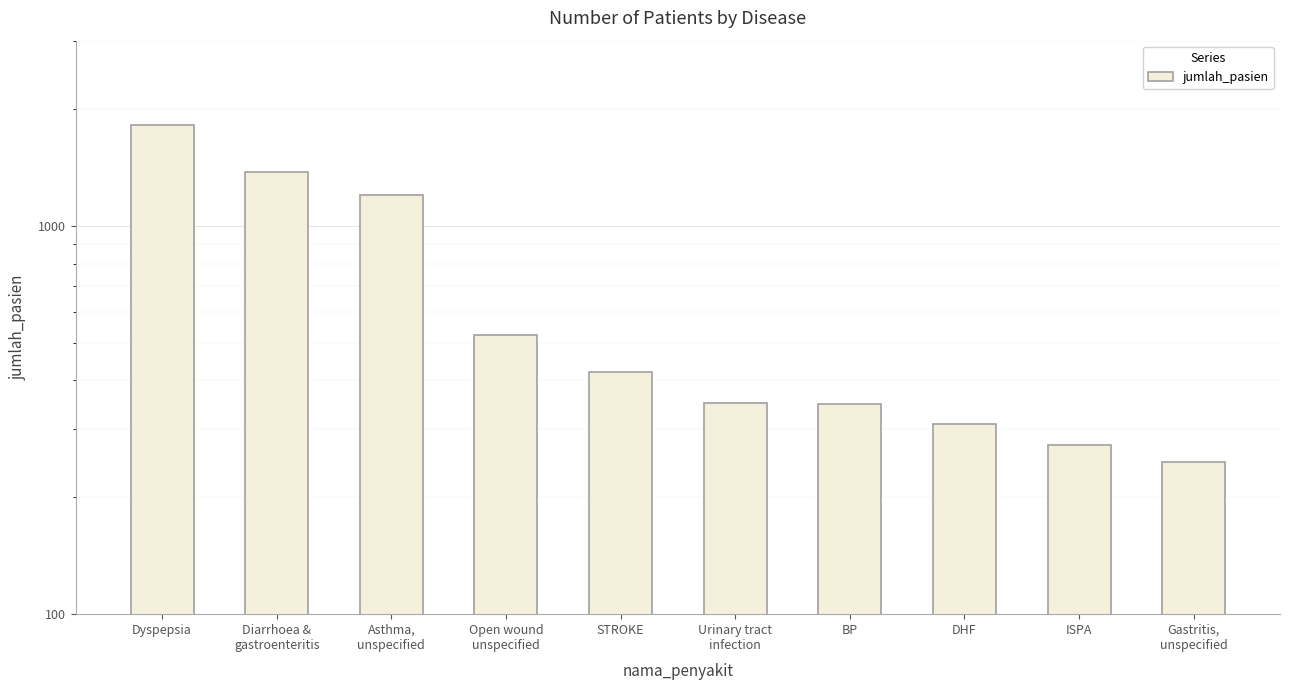

Rank the categories by value from lowest to highest.

Gastritis,
unspecified, ISPA, DHF, BP, Urinary tract
infection, STROKE, Open wound
unspecified, Asthma,
unspecified, Diarrhoea &
gastroenteritis, Dyspepsia